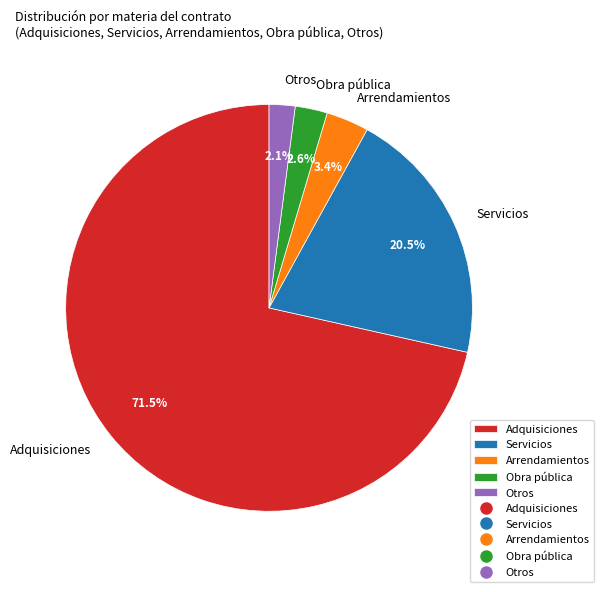

To the nearest percent, what is the difference between the largest and smallest slice percentages?

69%